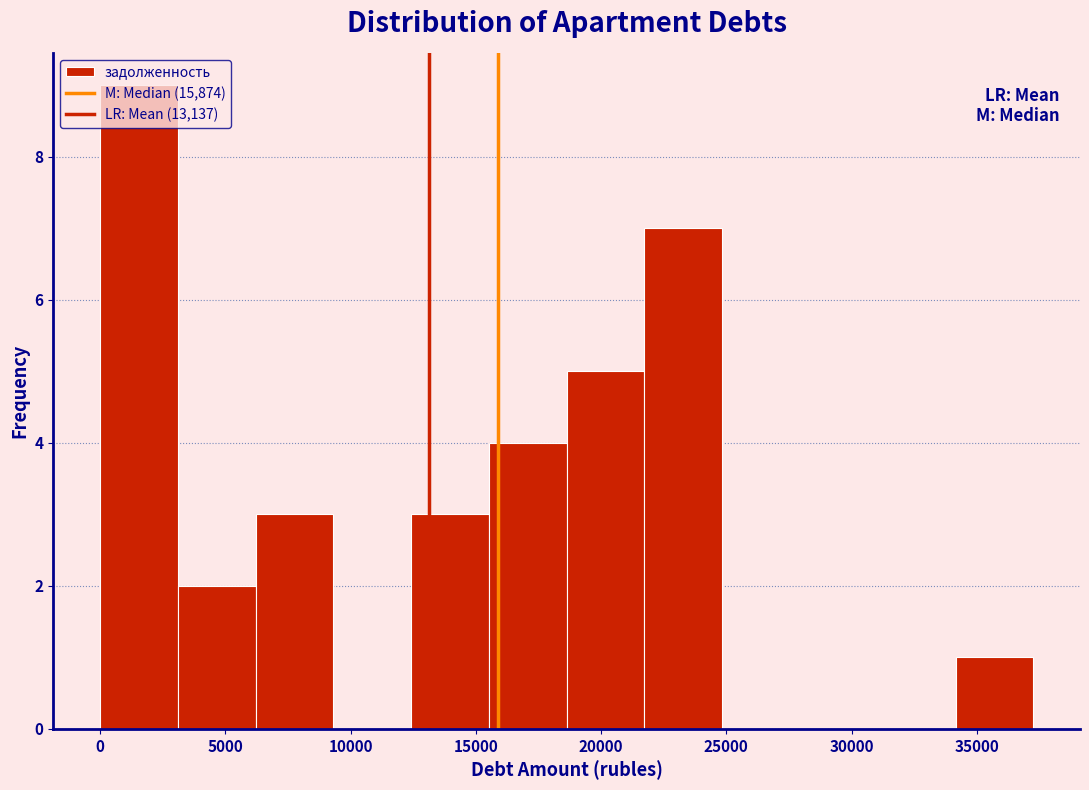

What is the height of the bar covering 12500 to 15500 on the x-axis? Neither the bar edges nor the heights are printed on the chart, so give them approximately, as read against the axes.

3